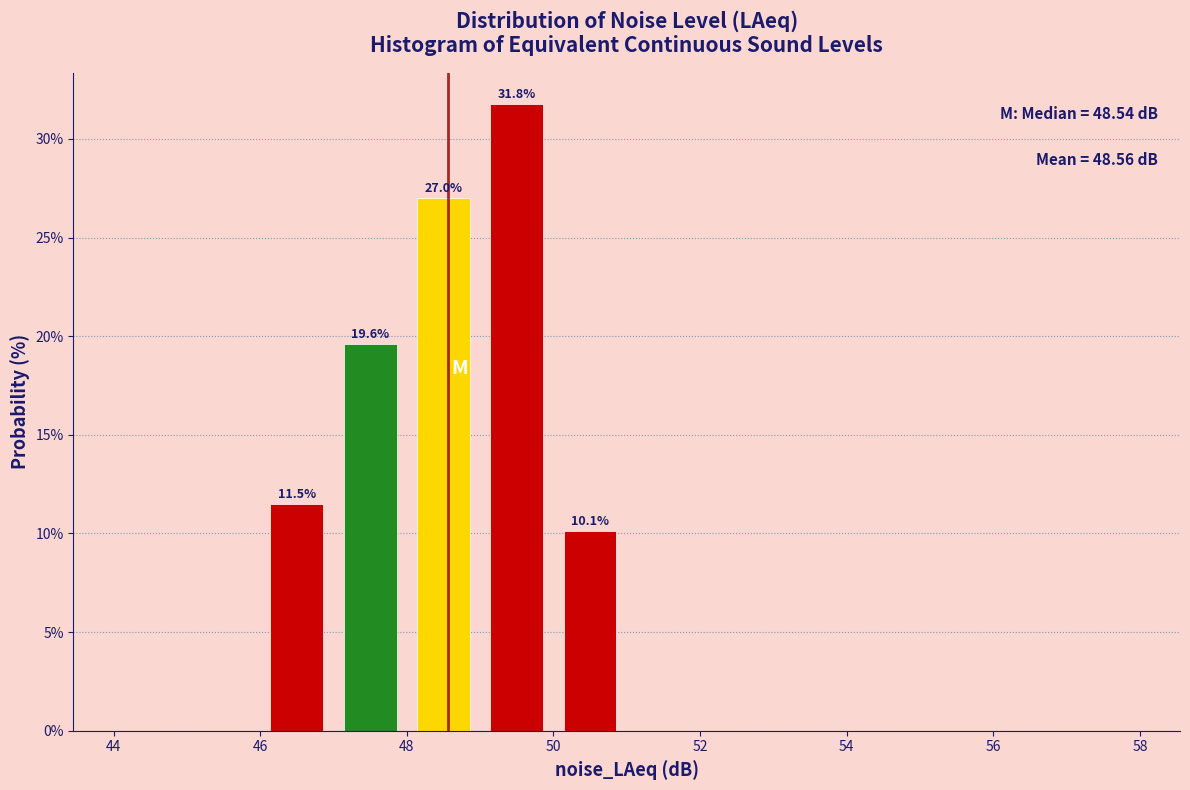

Over which range of the x-axis is the bar tallest?

49 to 50